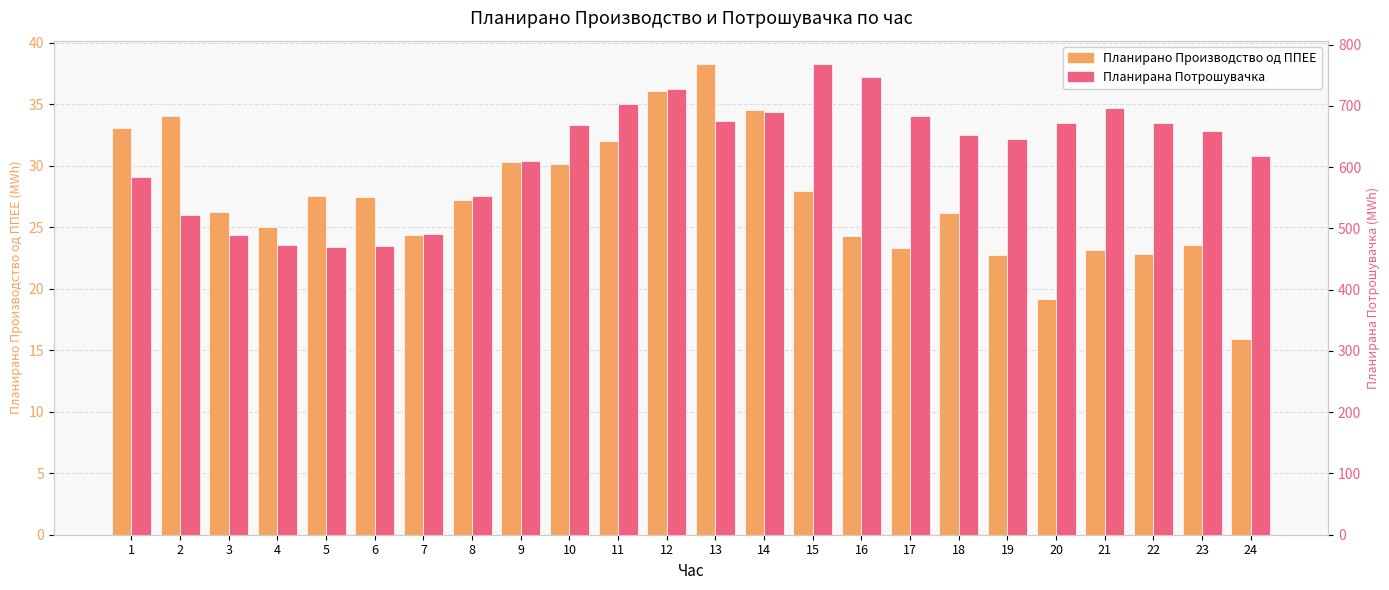

What is the average value of the Планирано Производство од ППЕЕ series?

27.3